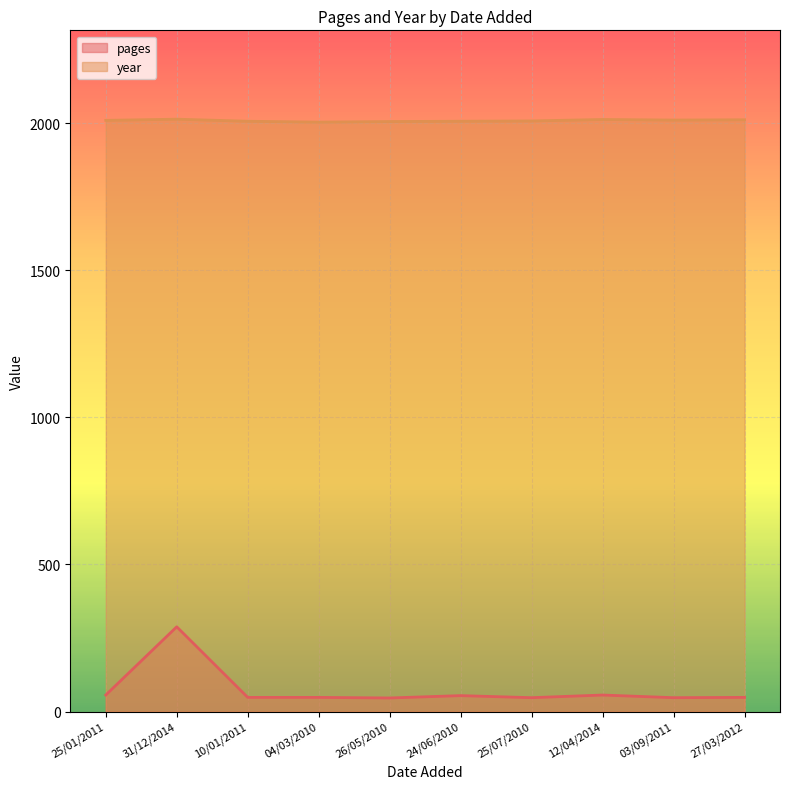

Is the value of year at 03/09/2011 greater than the value of pages at 03/09/2011?

Yes